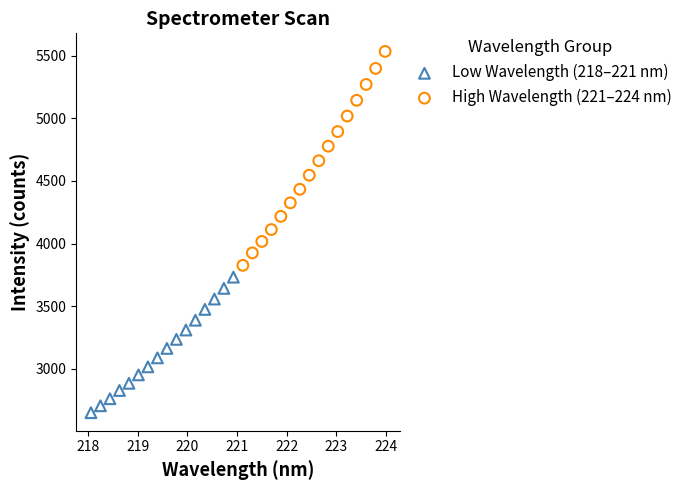

What are all the series names shown in the legend?

Low Wavelength (218–221 nm), High Wavelength (221–224 nm)